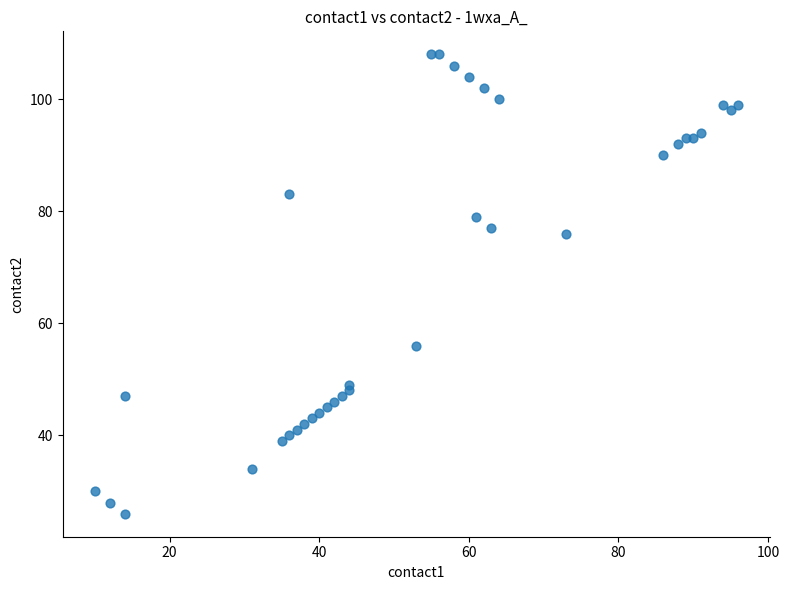

What Y value in the scatter plot is closest to 67?

76